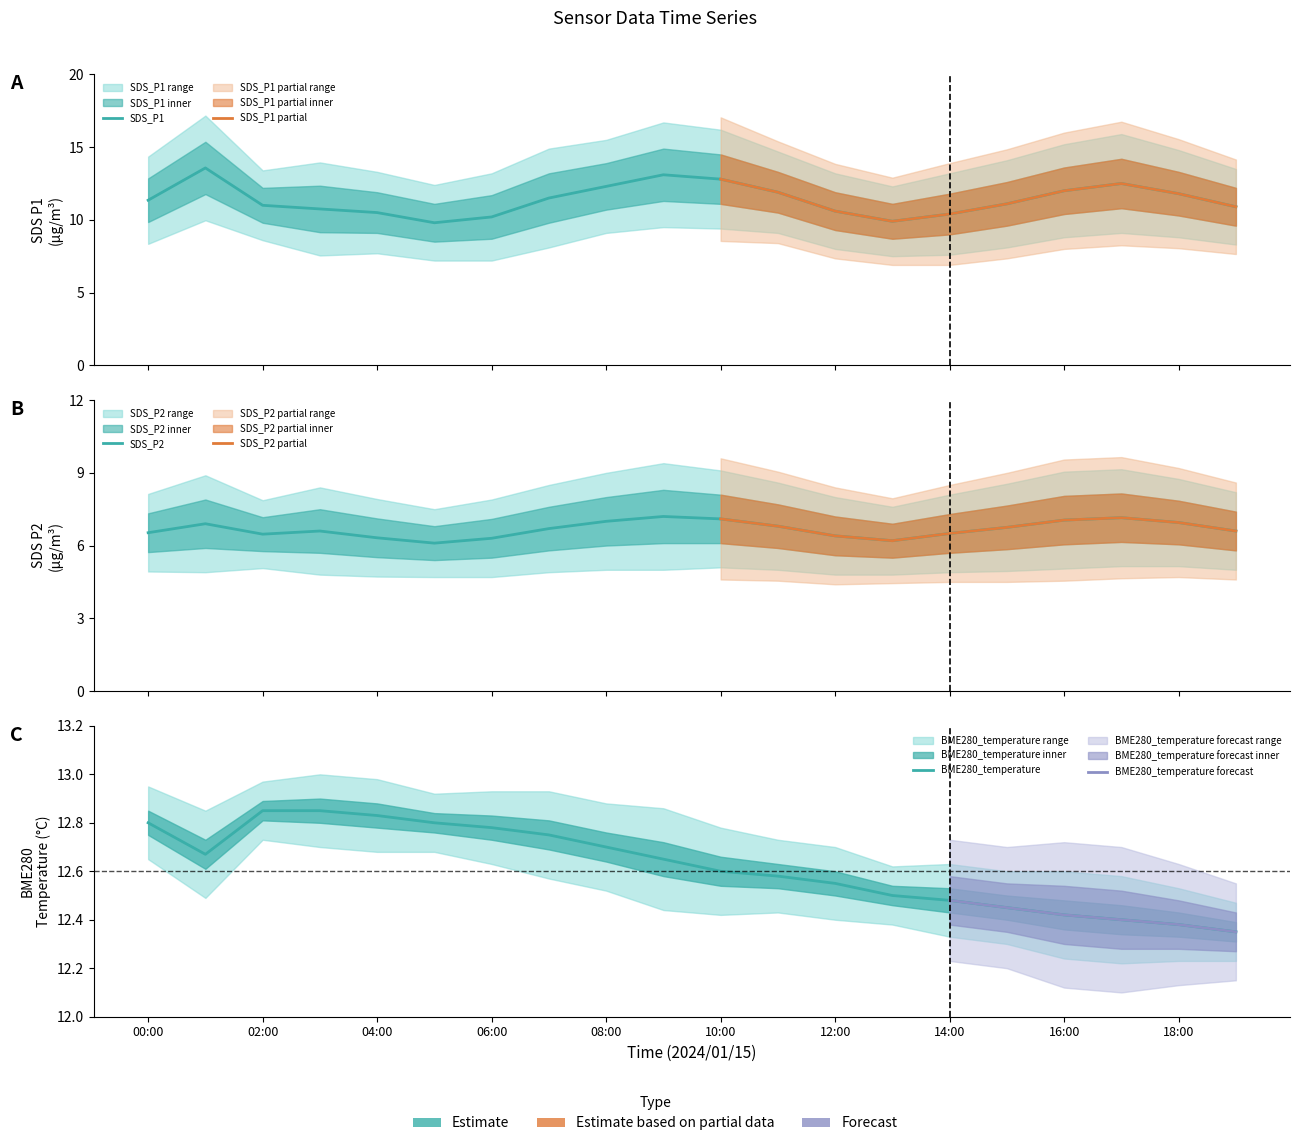

True or false: SDS_P2 and SDS_P1 intersect in this chart.

False